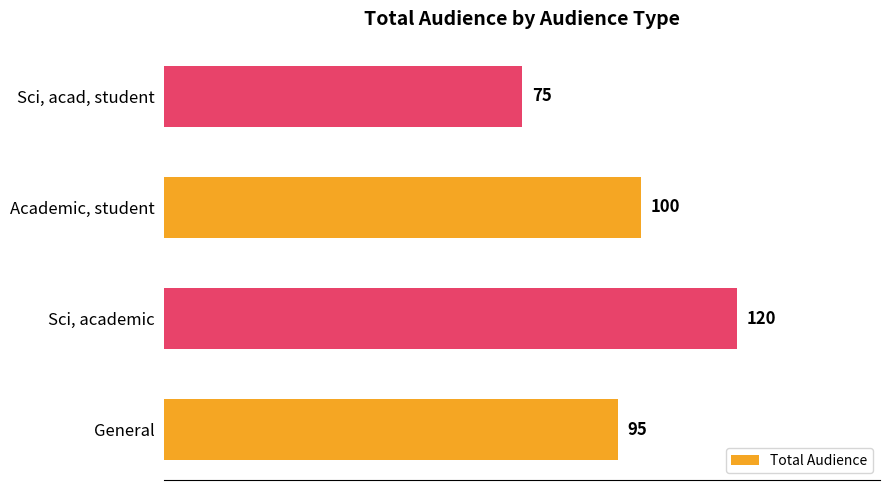

How many data points are less than 100?

2